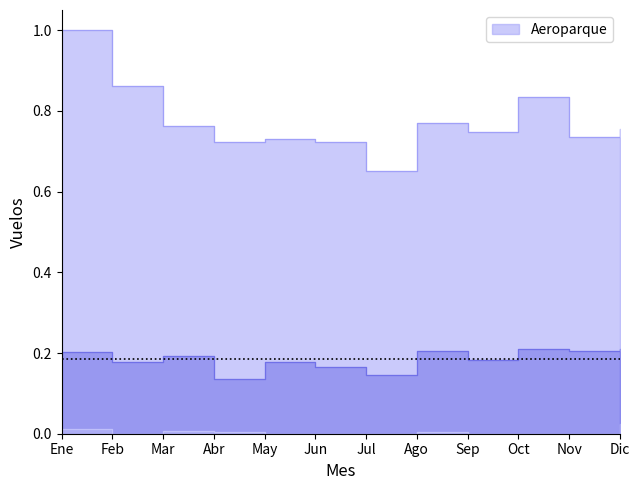

Reading left to right, list all the values displayed in this chart.

Aeroparque - Mar del Plata: 1.0	0.9	0.8	0.7	0.7	0.7	0.7	0.8	0.7	0.8	0.7	0.8
Bahía Blanca - Mar del Plata: 0.2	0.2	0.2	0.1	0.2	0.2	0.1	0.2	0.2	0.2	0.2	0.2
Ezeiza - Mar del Plata: 0.0	0.0	0.0	0.0	0.0	0.0	0.0	0.0	0.0	0.0	0.0	0.0